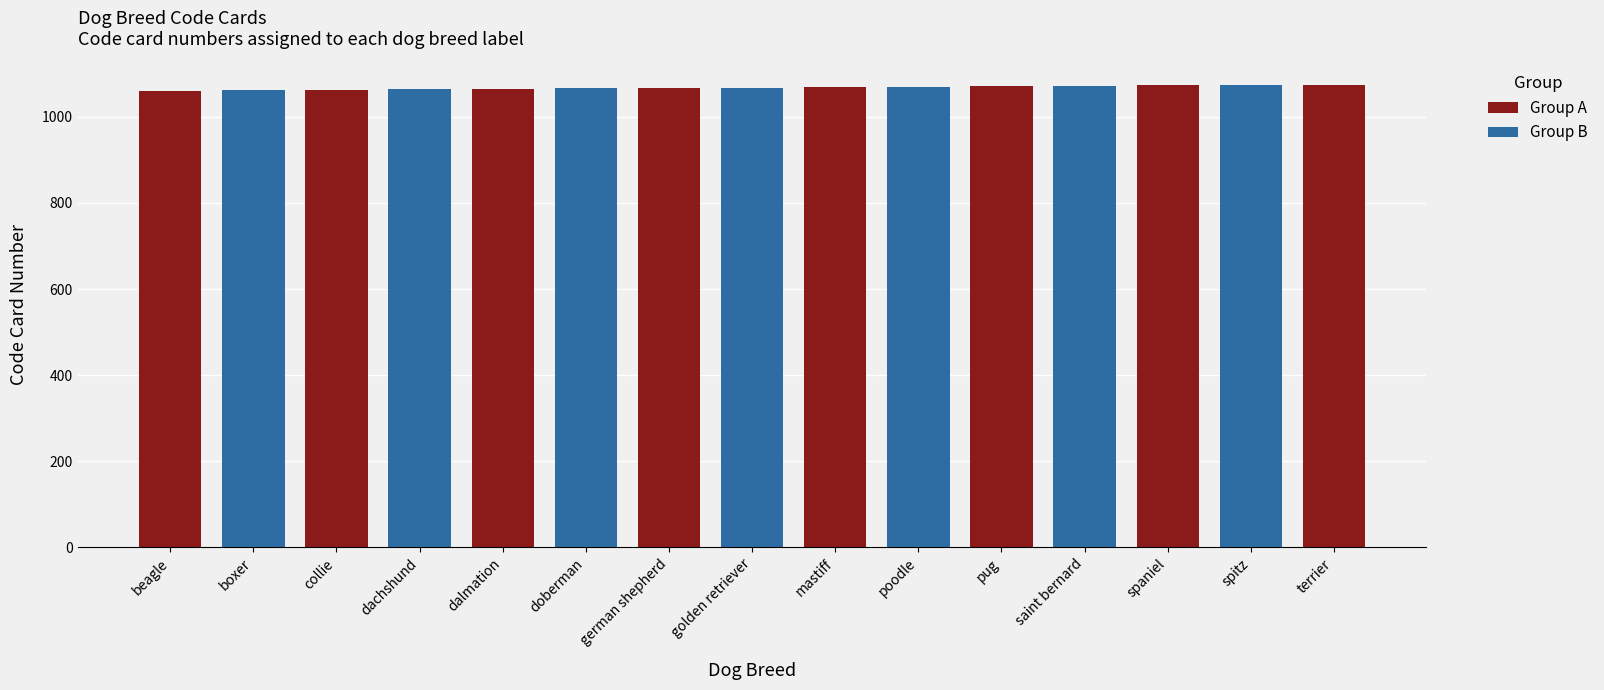

True or false: the data shows 242 at terrier.

False